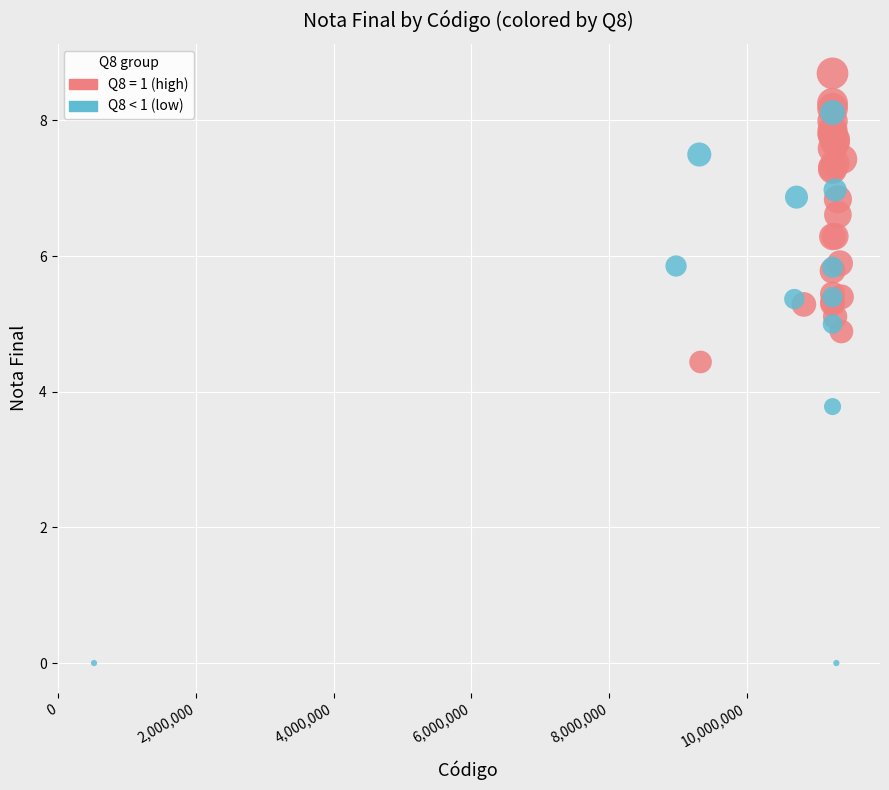

Which series reaches the maximum Y coordinate?

Q8 = 1 (high)